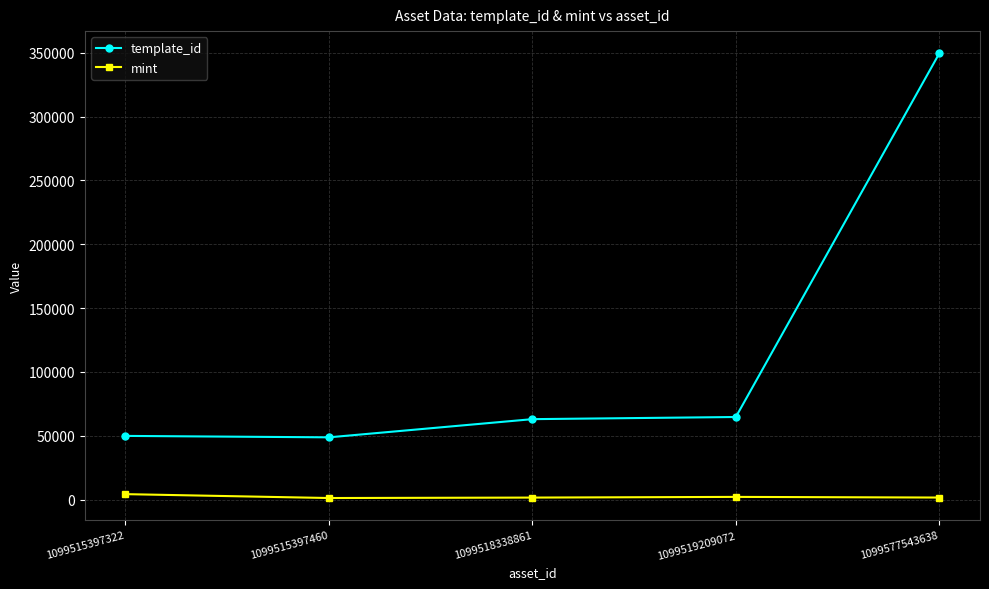

What is the total value across all series at 1099515397460?

49920